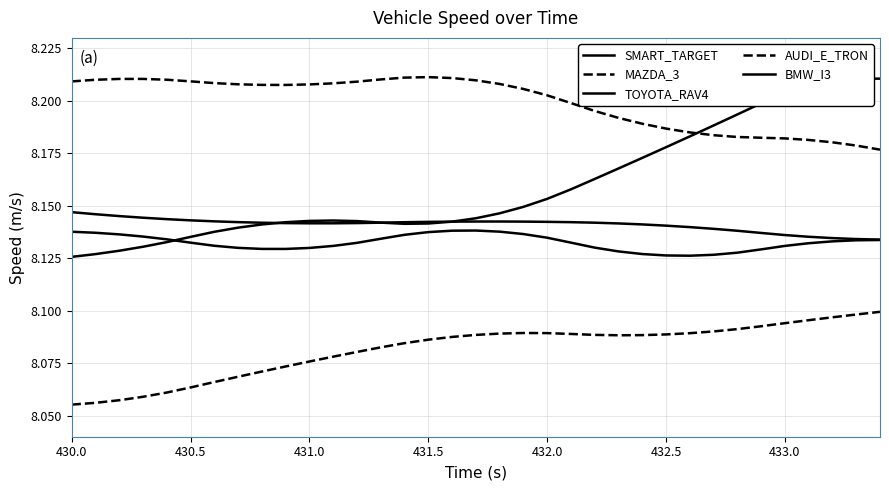

Which series has the largest range (max minus min)?

BMW_I3